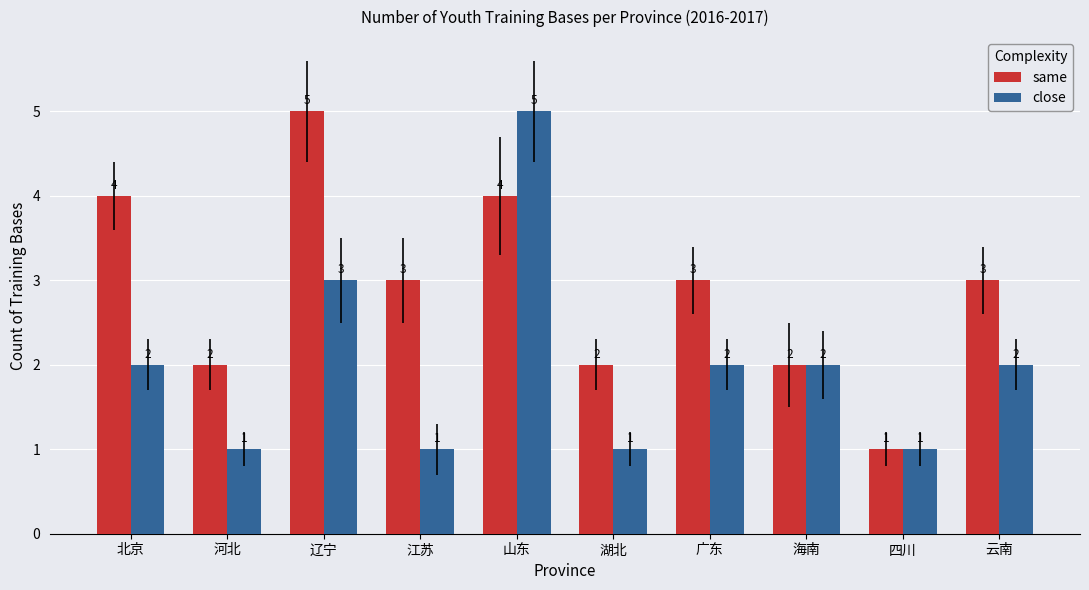

The same series shows 1 at 云南. True or false?

False